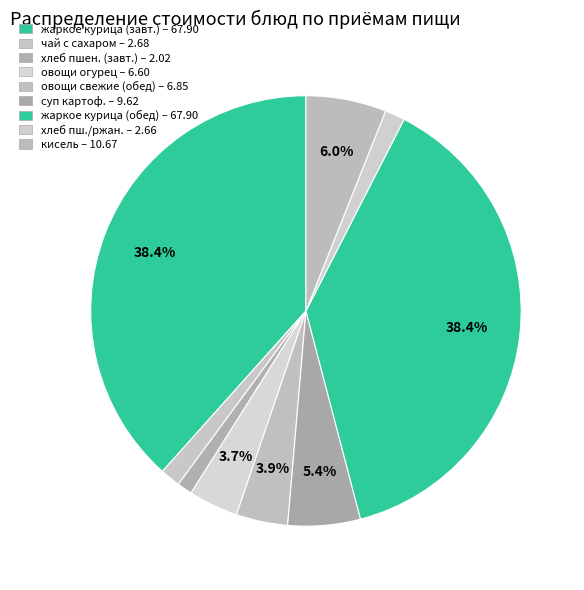

Count the number of slices in the pie.

9